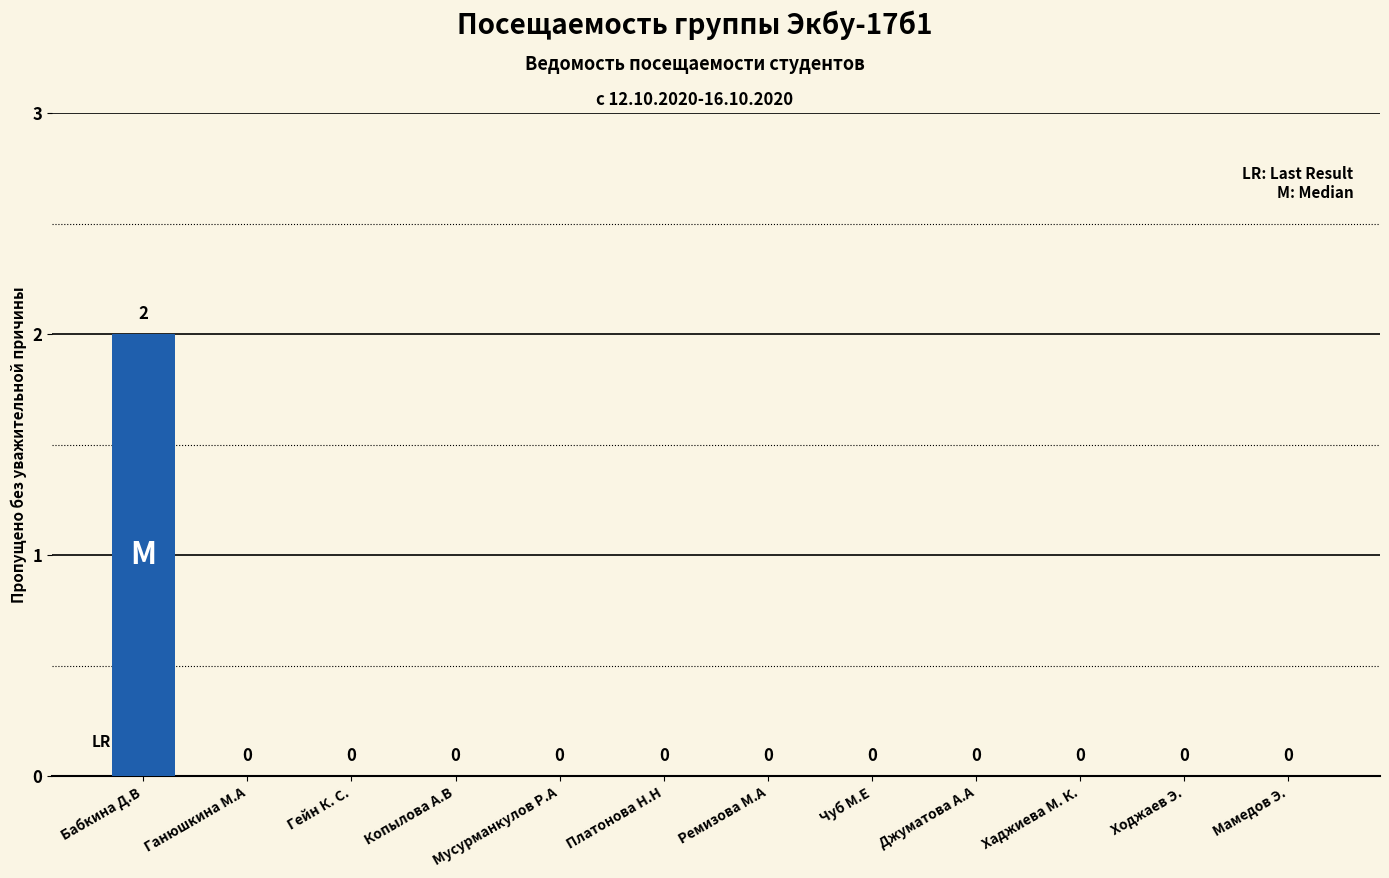

Reading left to right, what are all the values shown in this chart?

2	0	0	0	0	0	0	0	0	0	0	0